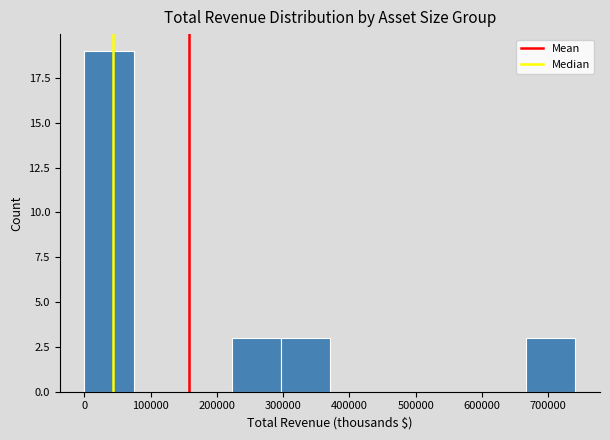

Over which range of the x-axis is the bar tallest?

0 to 70000